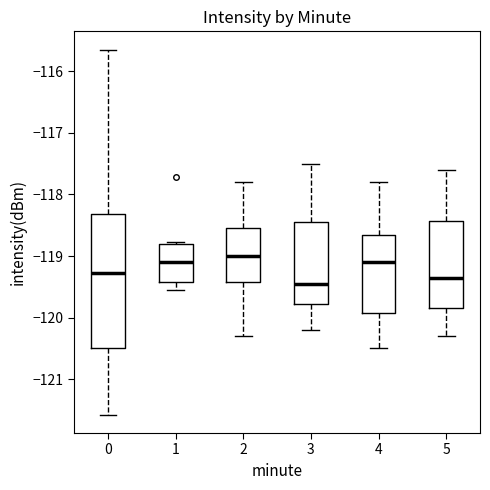

Where does the lower whisker of the box at x = 1 end on the y-axis? The values are not printed on the chart, so give them approximately, as read against the axis.

-119.6